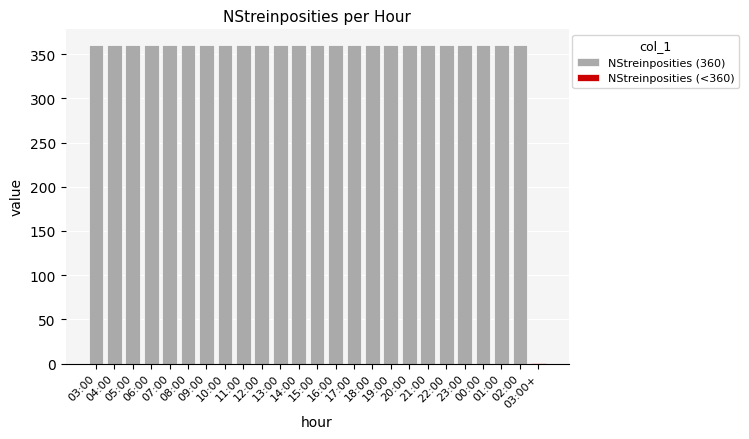

Which category has the highest value across all series?

03:00